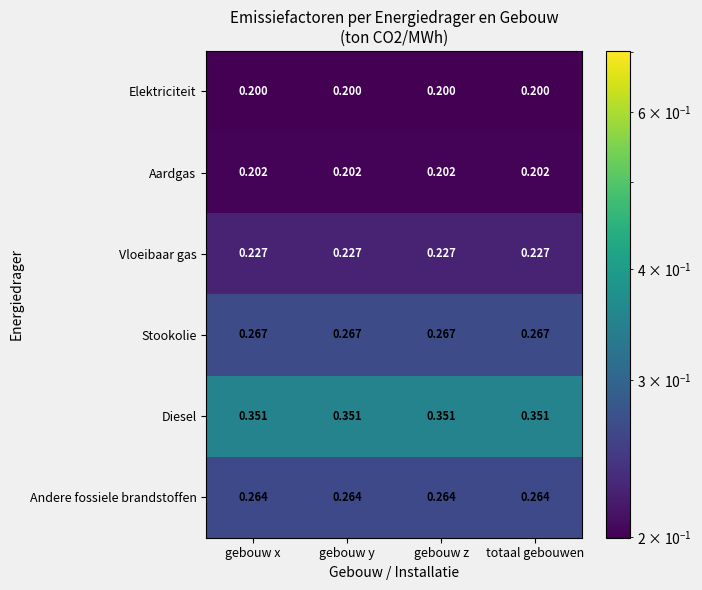

What is the difference between the highest and lowest values at gebouw y?

0.2